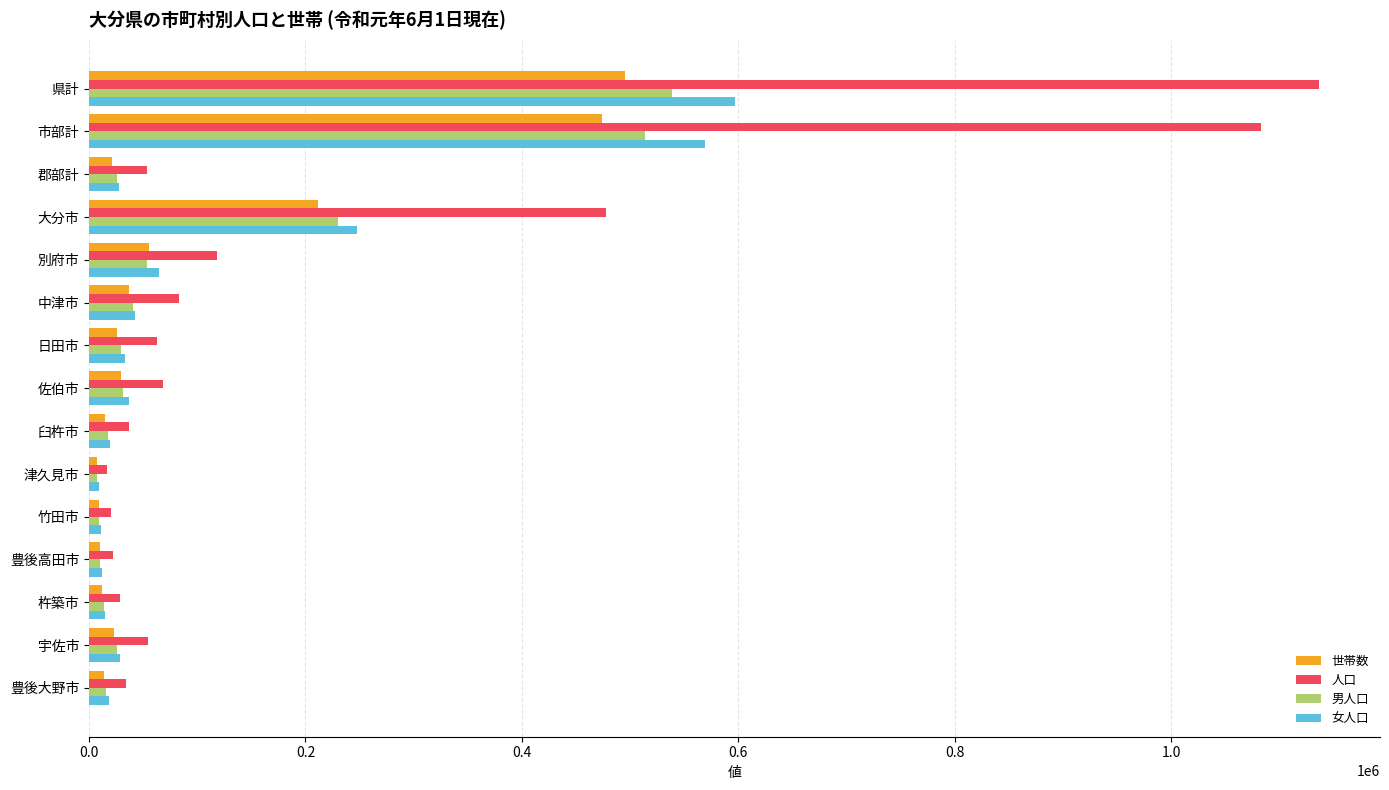

The value of 人口 at 別府市 is 38600. True or false?

False